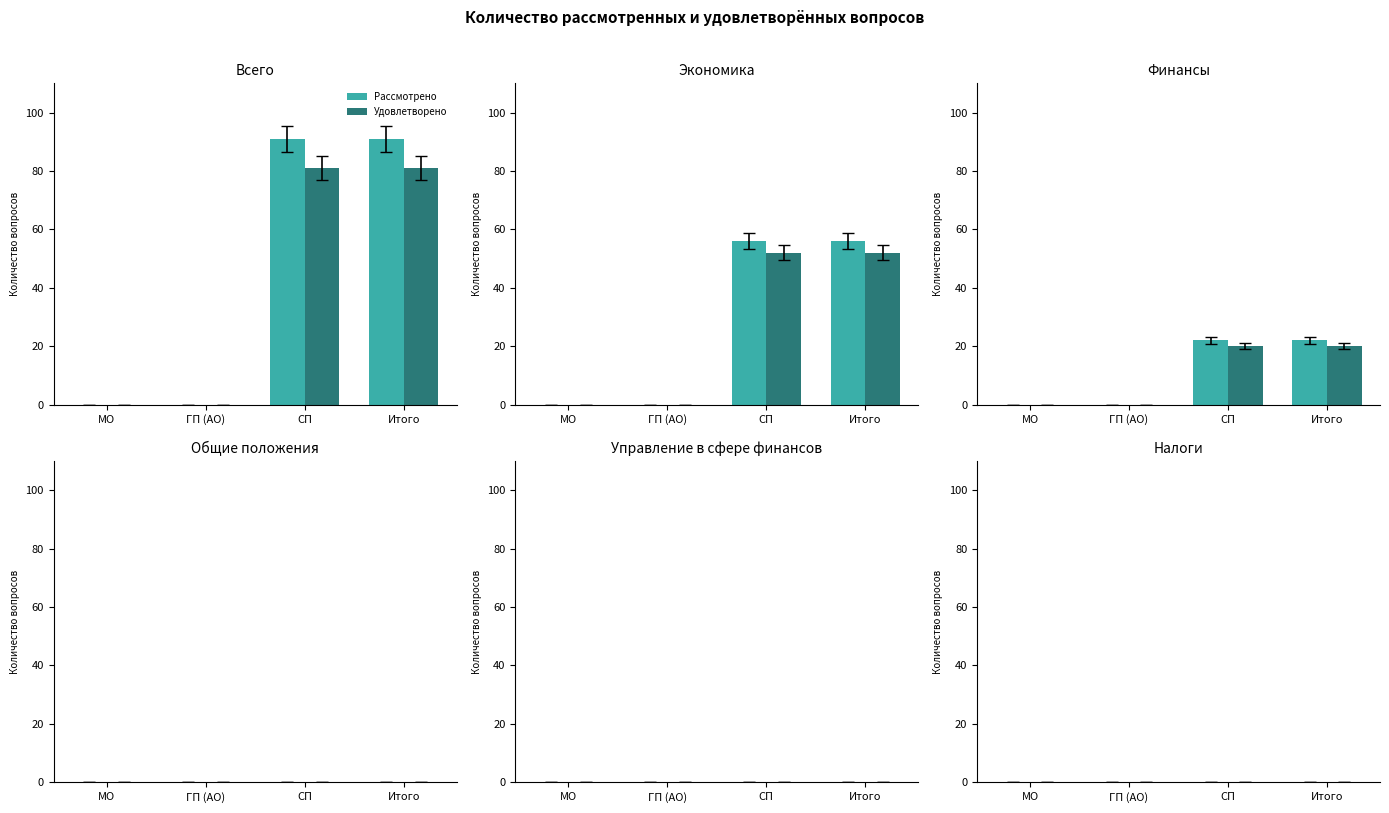

Are the bars grouped side by side (vs. stacked)?

Yes